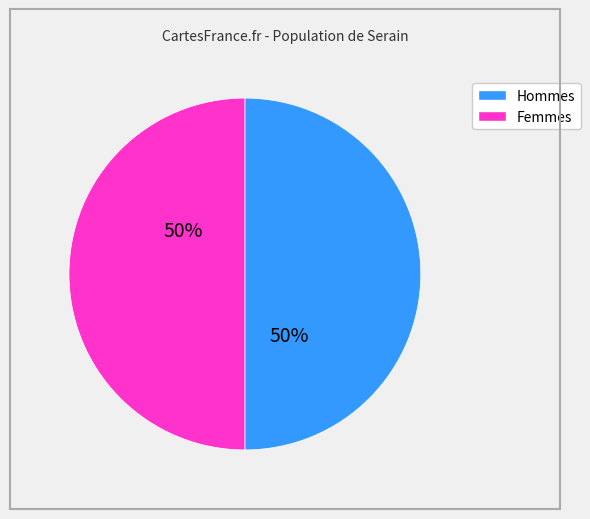

To the nearest percent, what is the average slice percentage?

50%